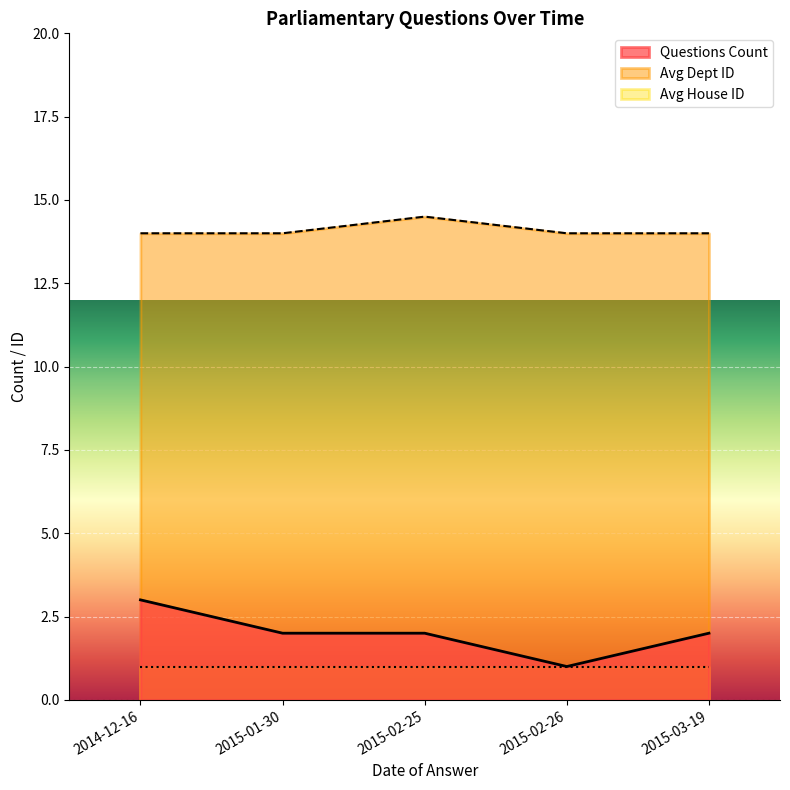

At how many categories does at least one series exceed 5?

5